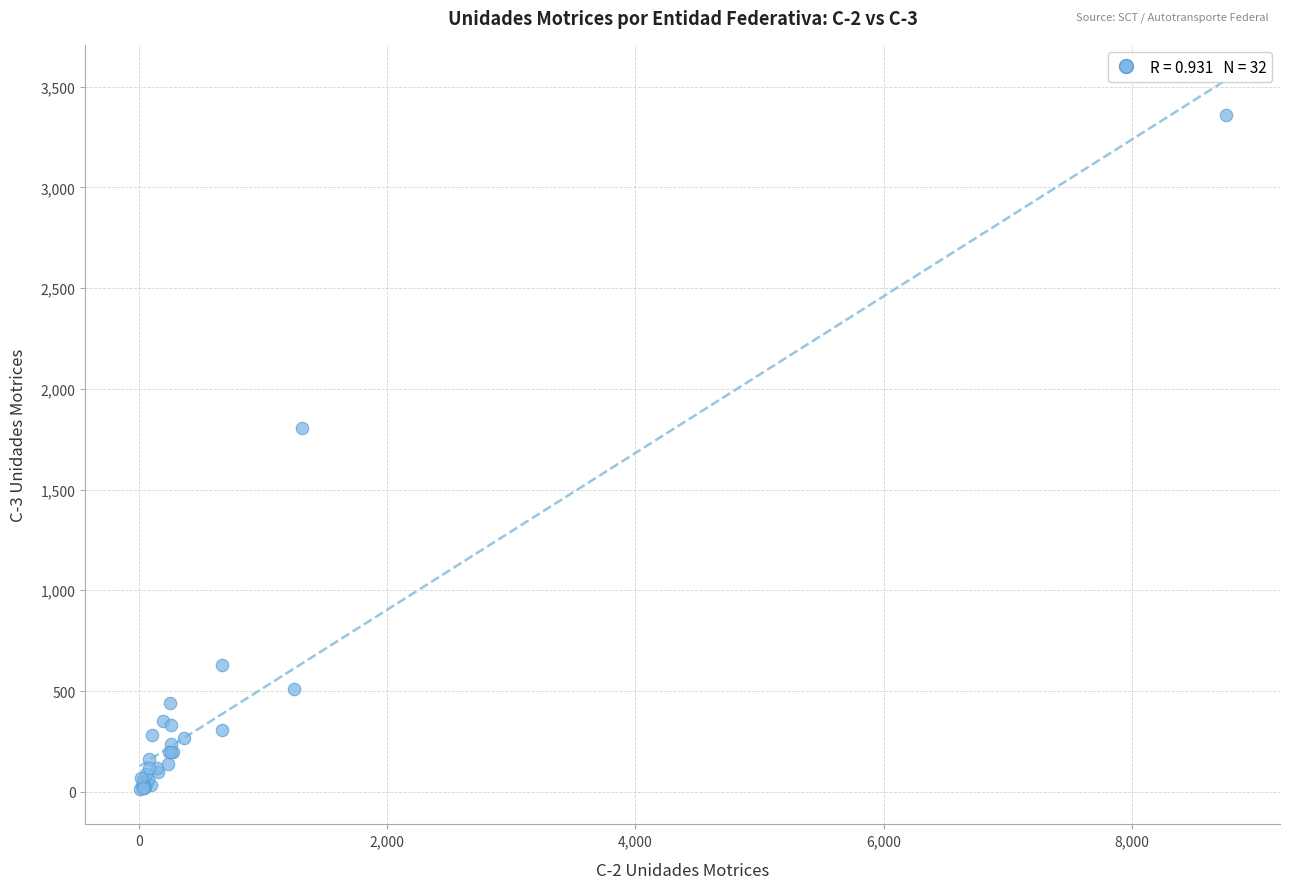

What Y value in the scatter plot is closest to 1686?

1803